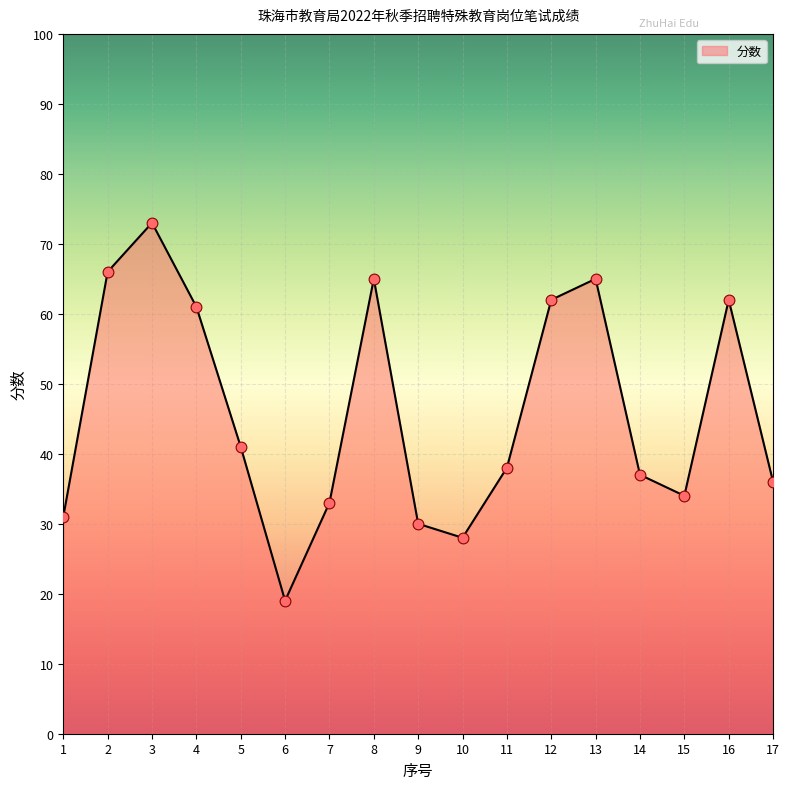

What is the change in value from 5 to 8?

+24